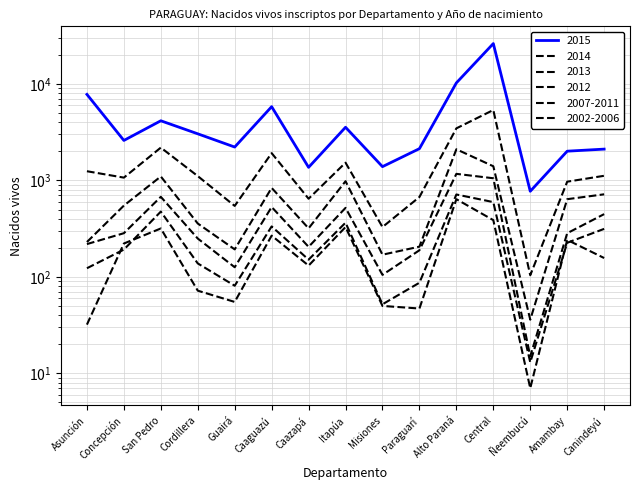

What is the spread (max minus min) of values at Itapúa?

3237